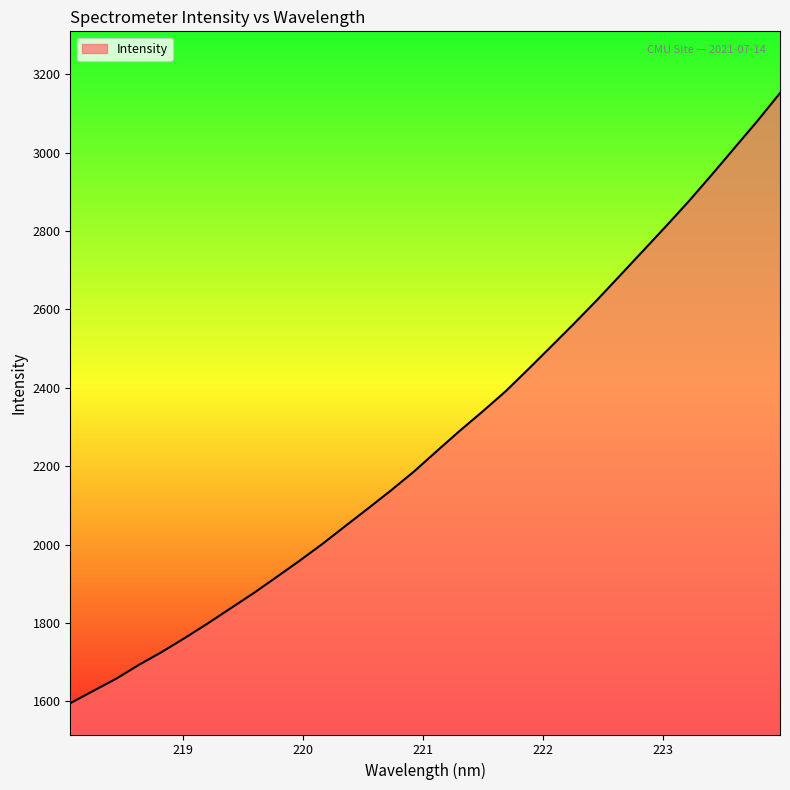

What is the maximum value shown in the chart?

3151.5